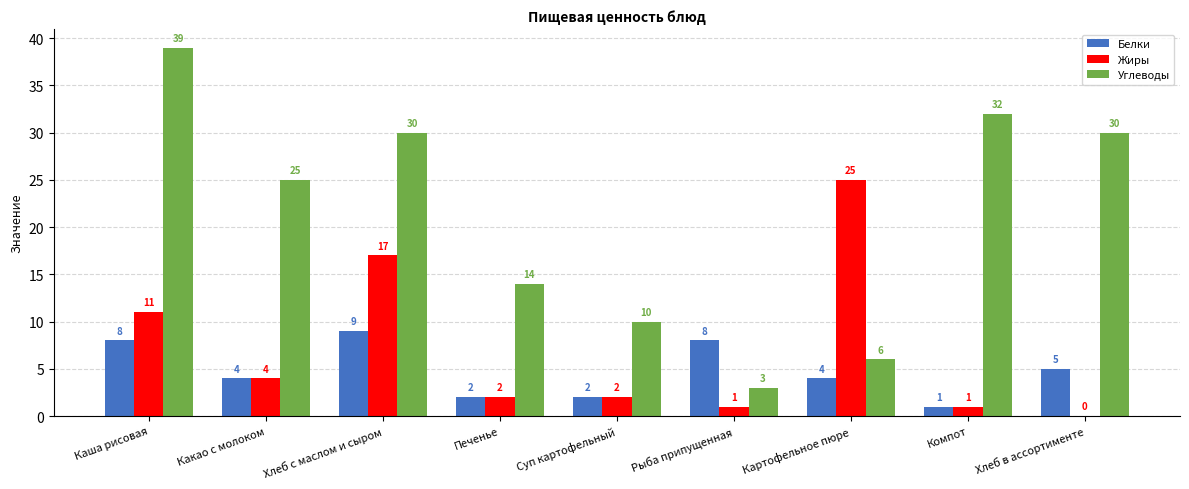

What is the sum of the Жиры values at Печенье and Хлеб с маслом и сыром?

19